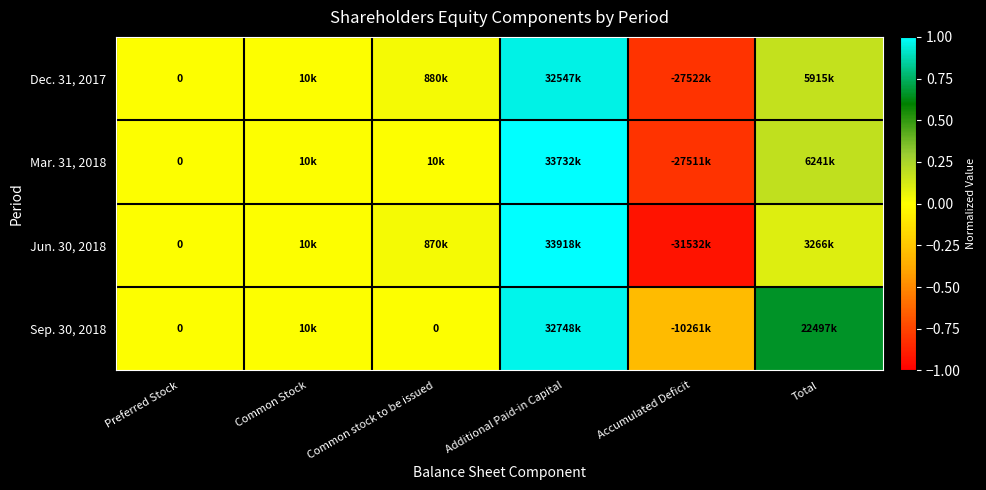

The value of Mar. 31, 2018 at Preferred Stock is 0.8. True or false?

False